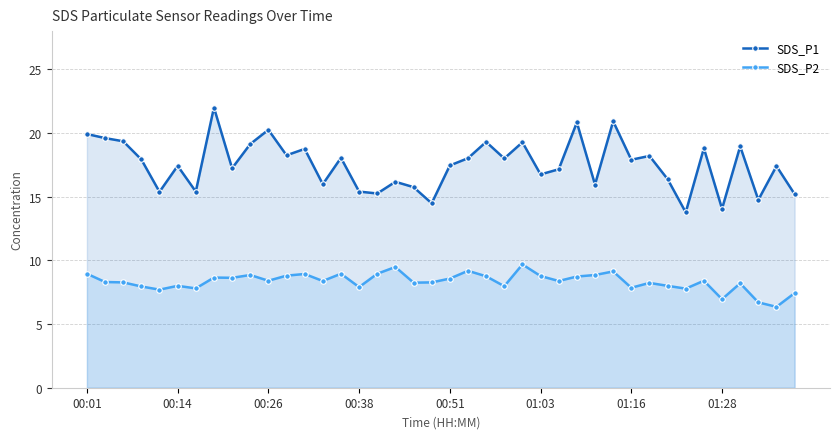

How many data points does each series have?

40